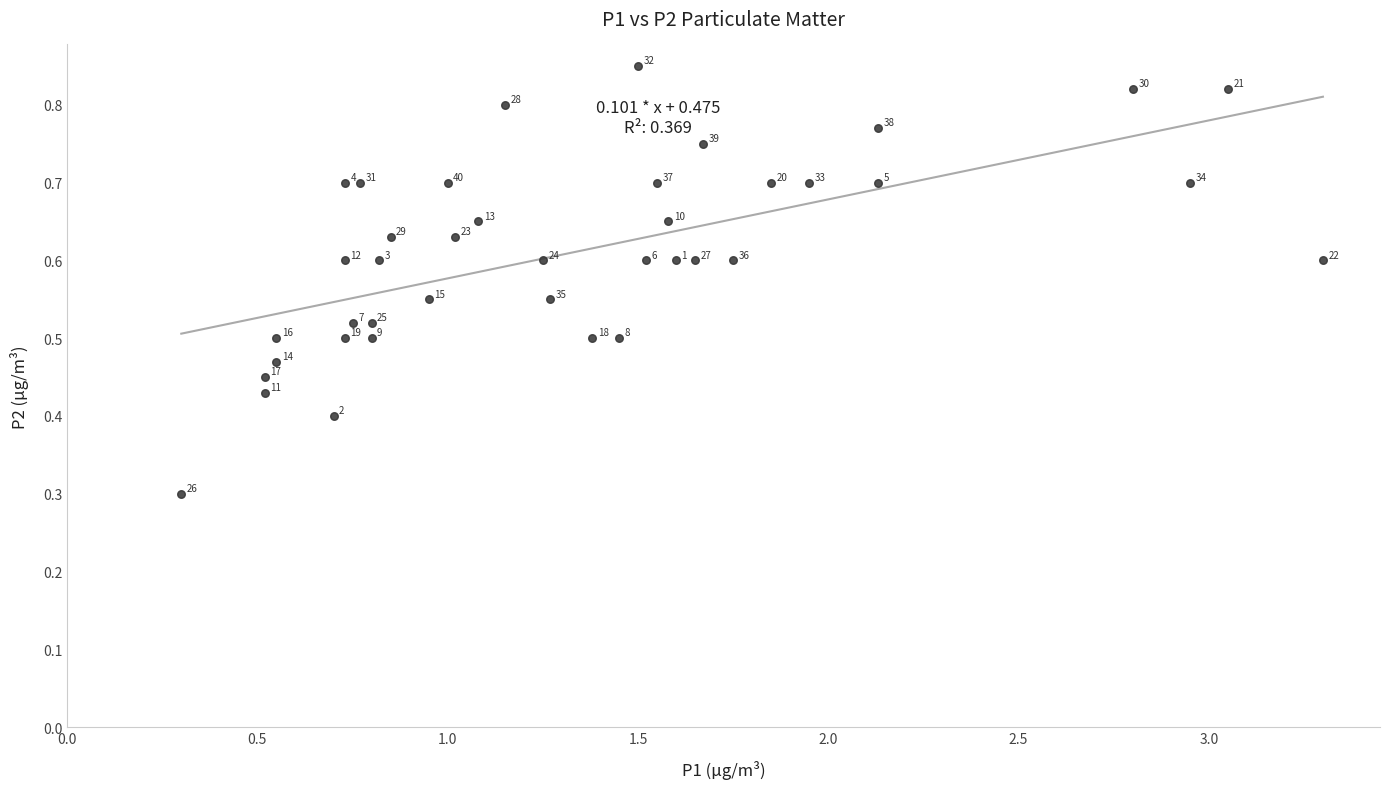

What Y value in the scatter plot is closest to 0?

0.3